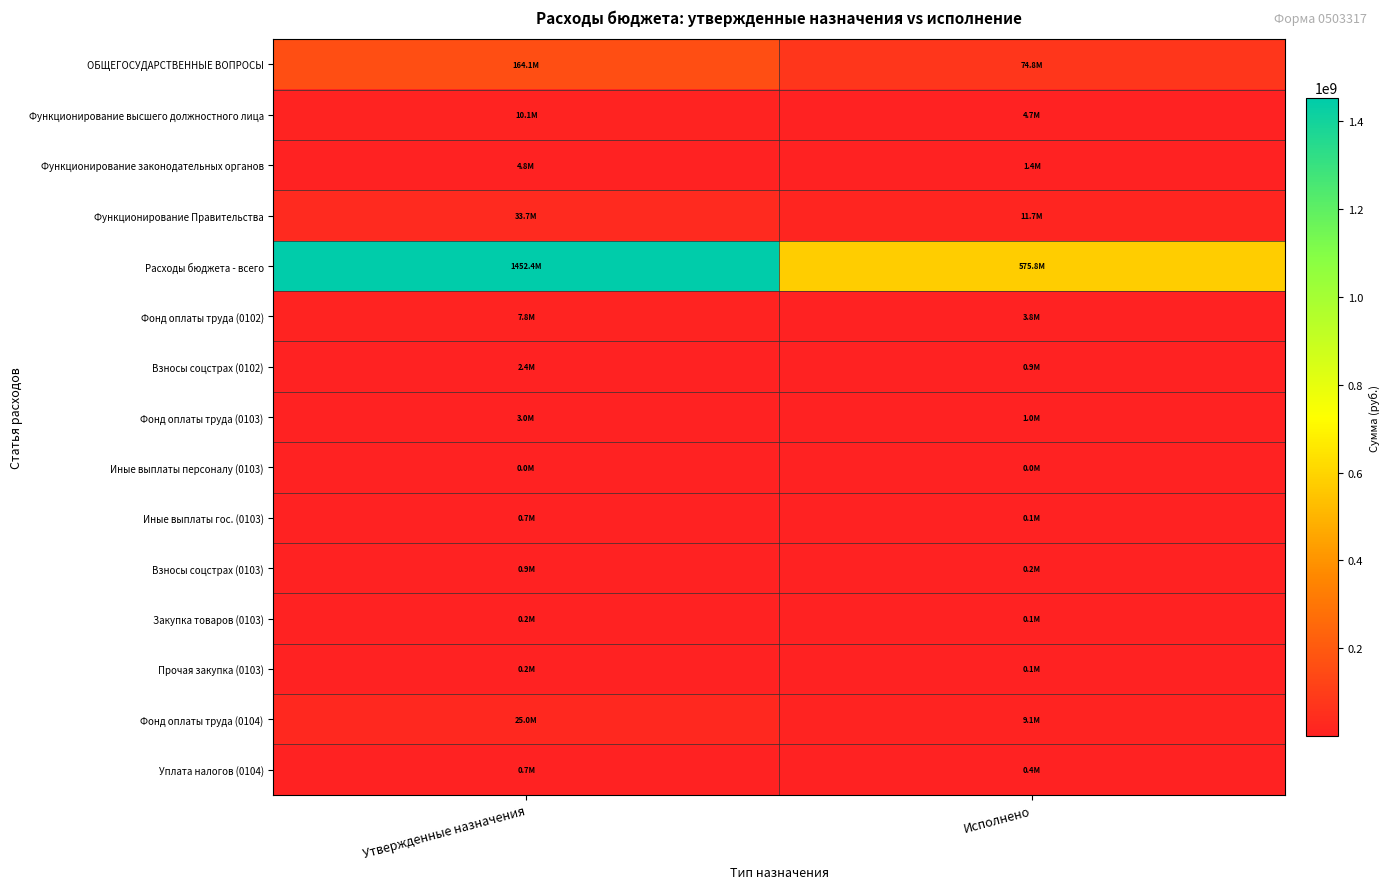

What is the greatest value displayed?

1452411631.2